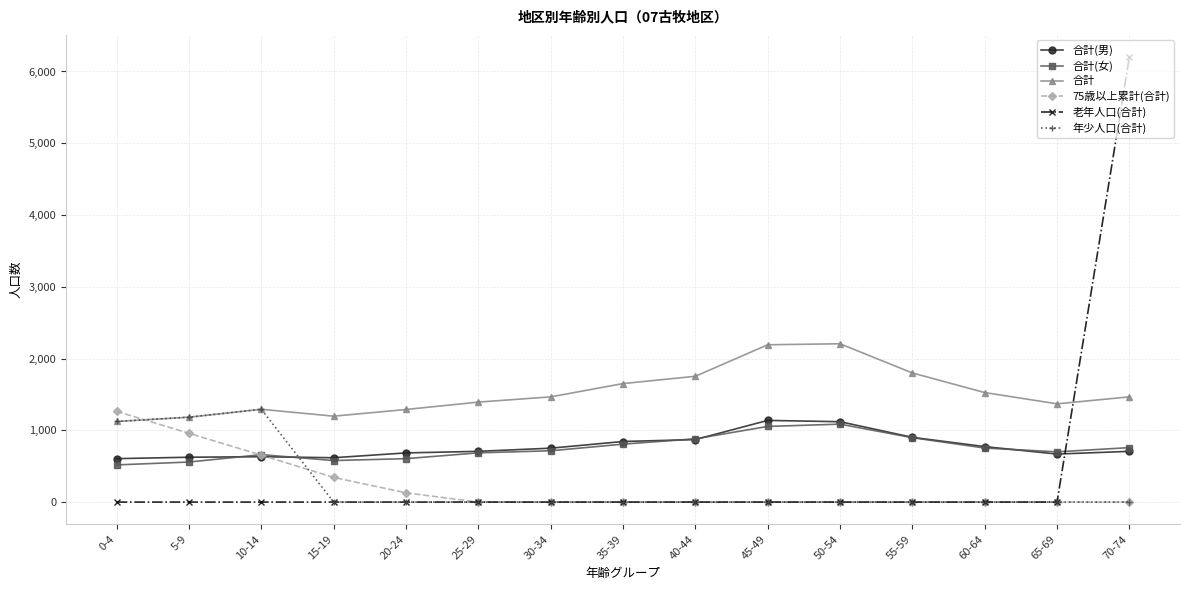

True or false: 75歳以上累計(合計) and 合計(男) cross at least once.

True